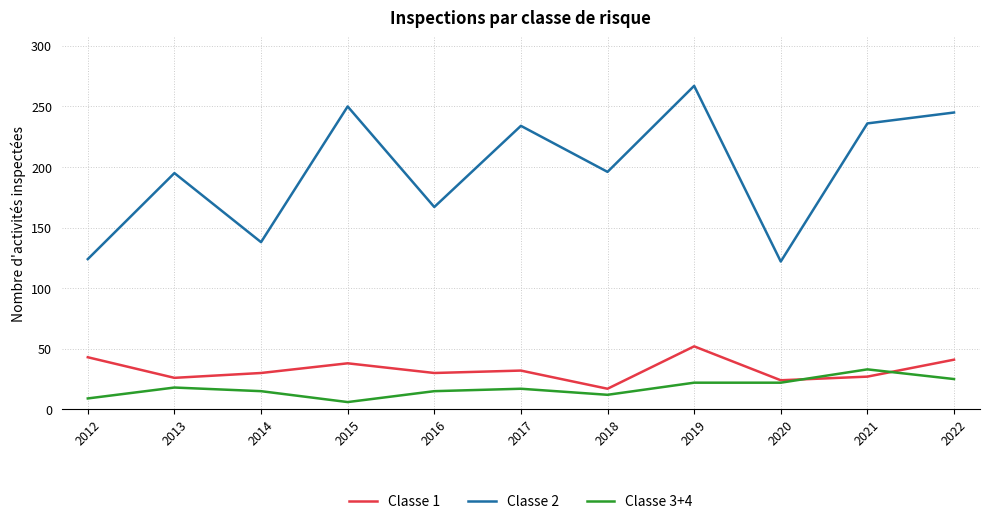

At which category does Classe 3+4 reach its first local valley?

2015